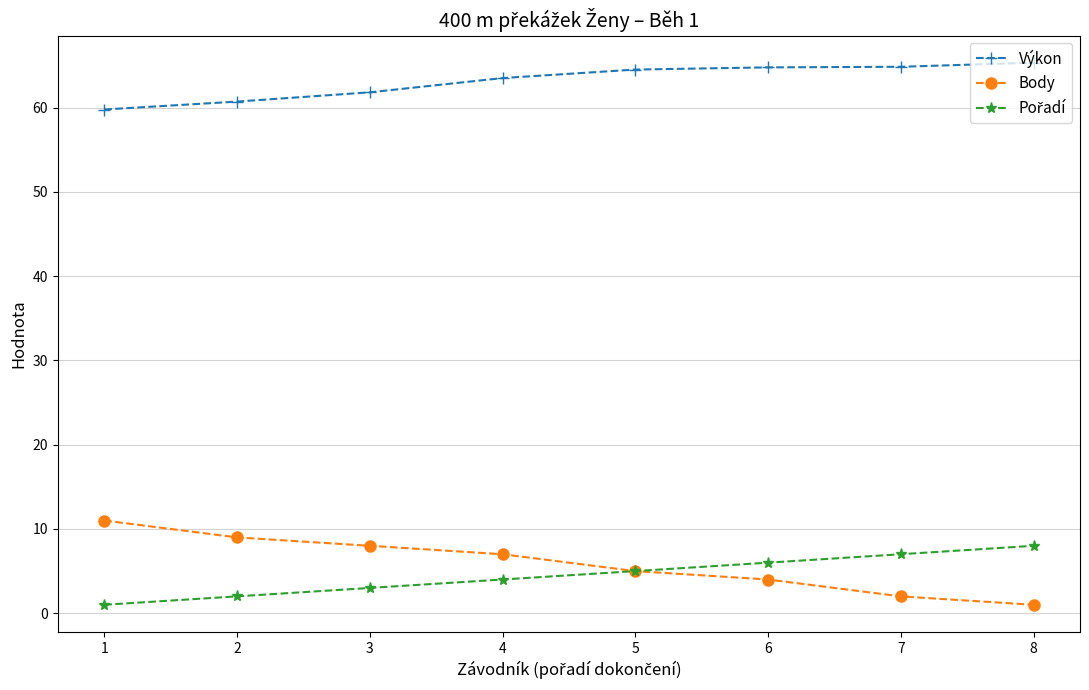

Which series has the largest range (max minus min)?

Body